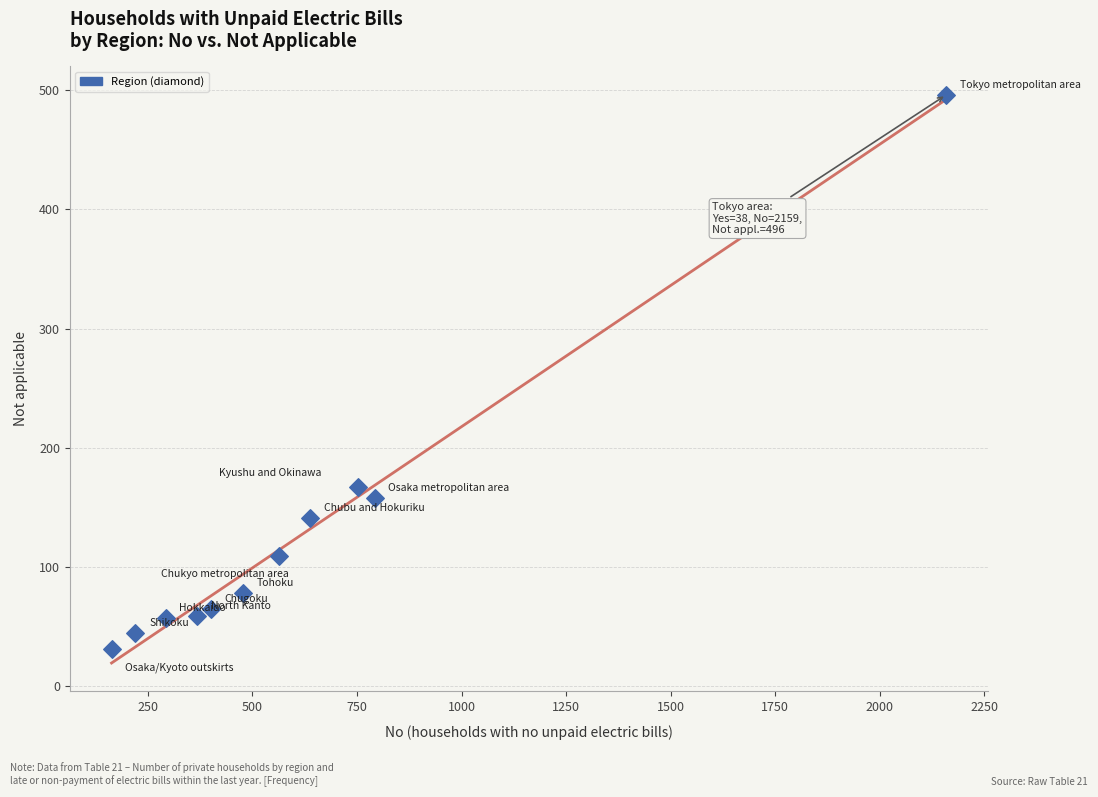

What is the average Y value?

128